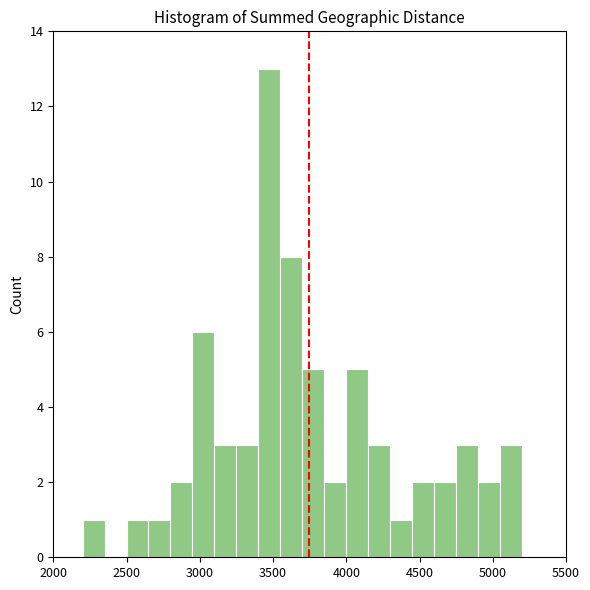

Around what value on the x-axis is the tallest bar? Give the approximate position of its centre, as read against the axis.

3500